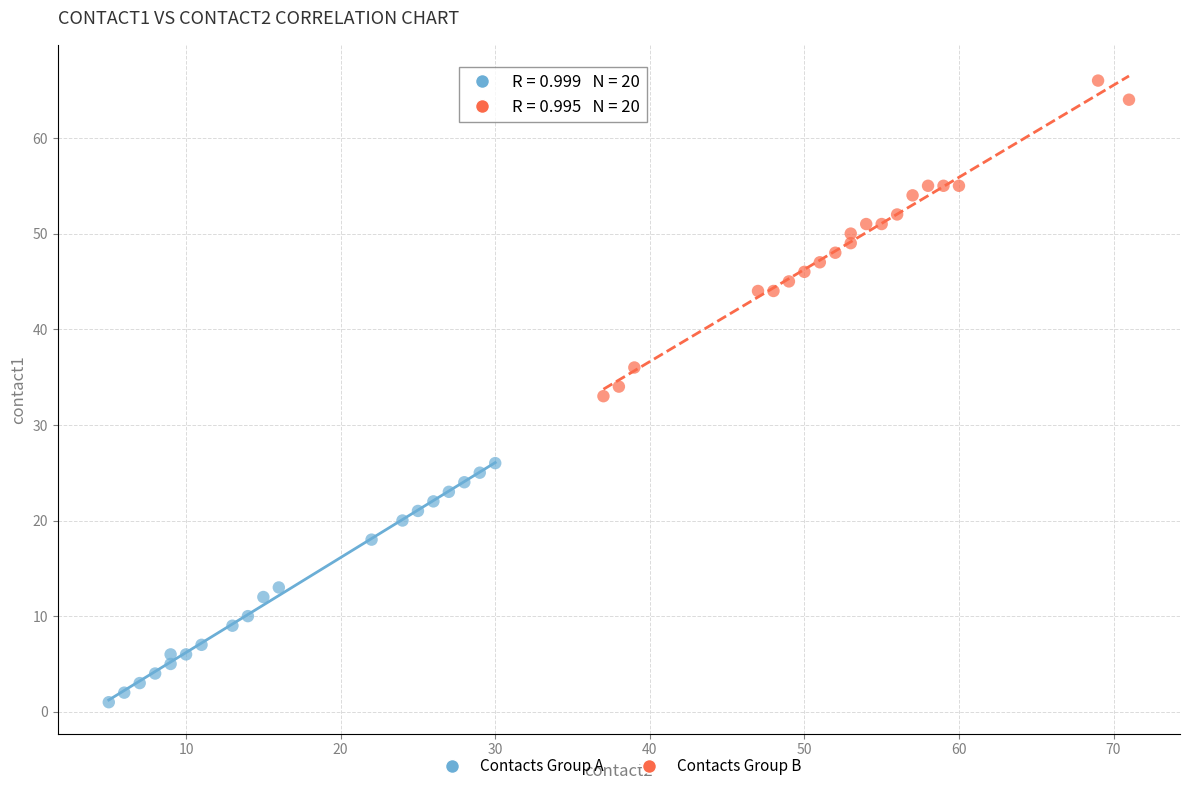

Which series reaches the maximum Y coordinate?

Contacts Group B